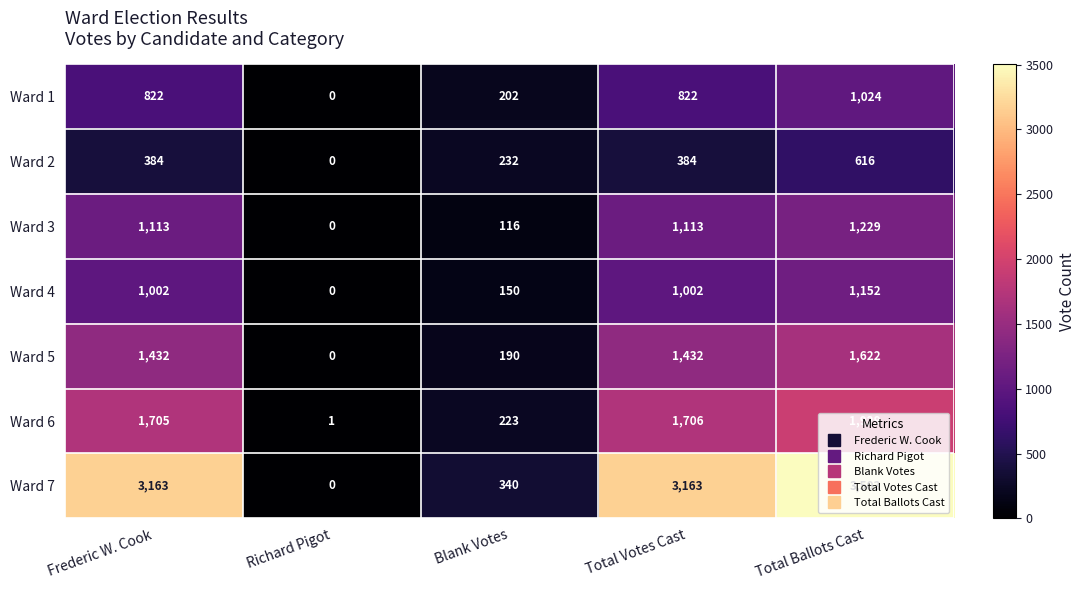

At how many categories does at least one series exceed 547?

3